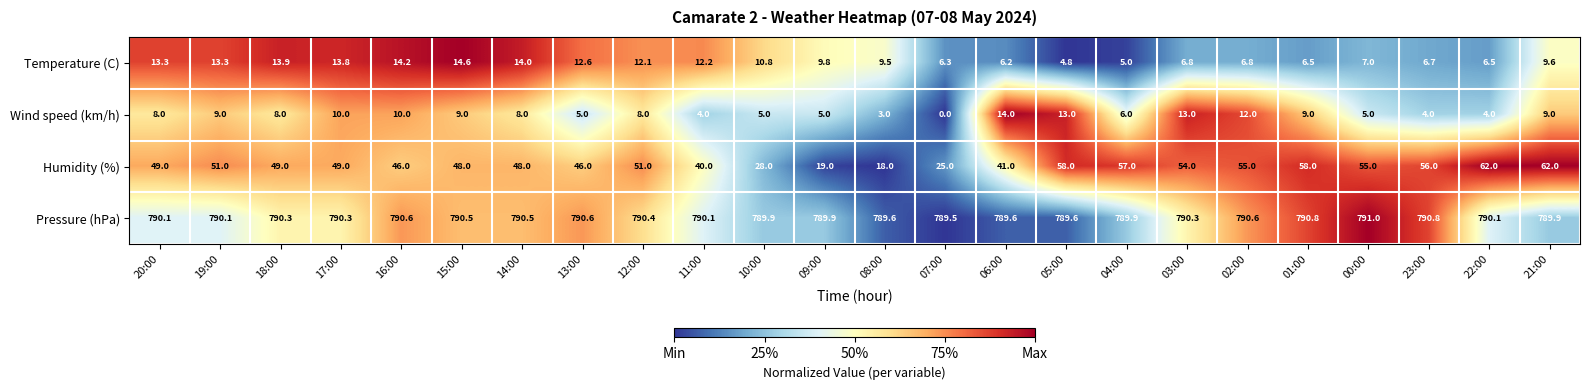

Which series has the largest range (max minus min)?

Humidity (%)